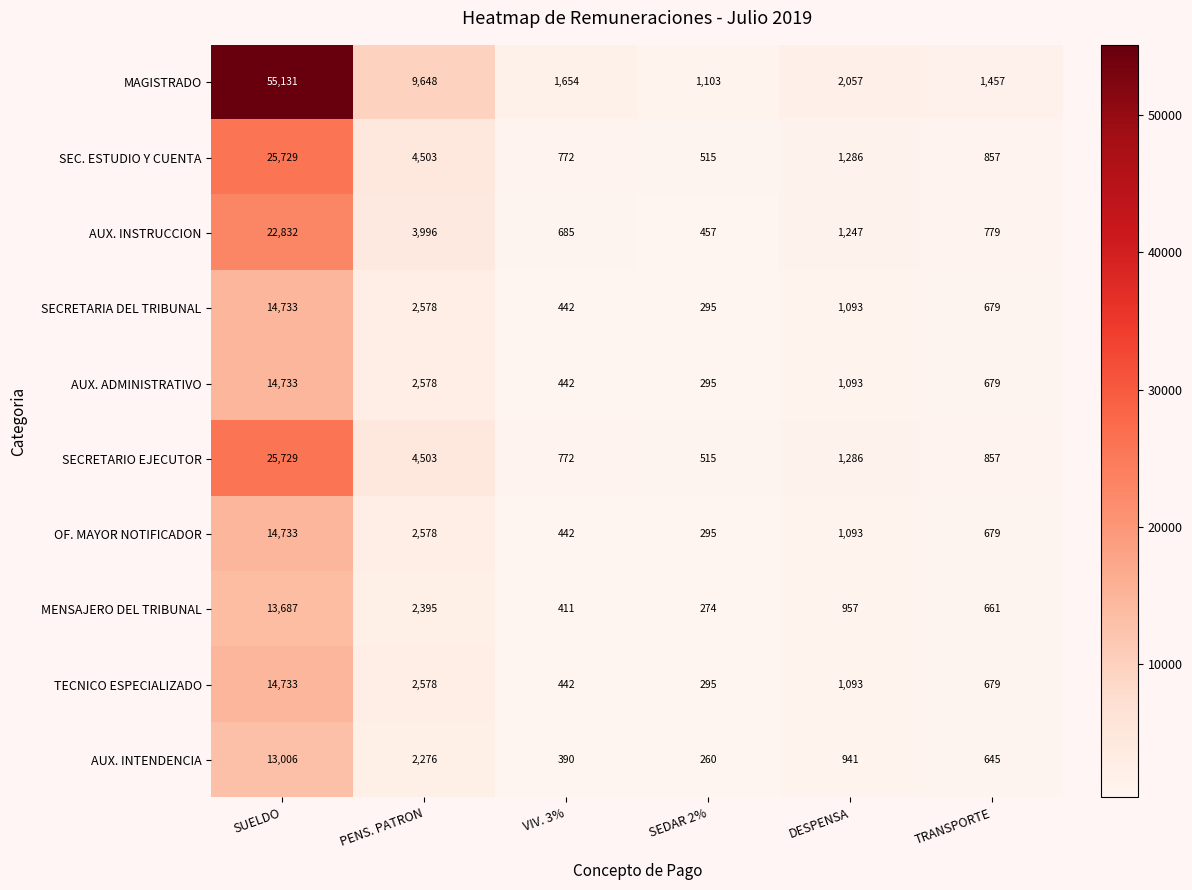

Count the number of categories in the chart.

6